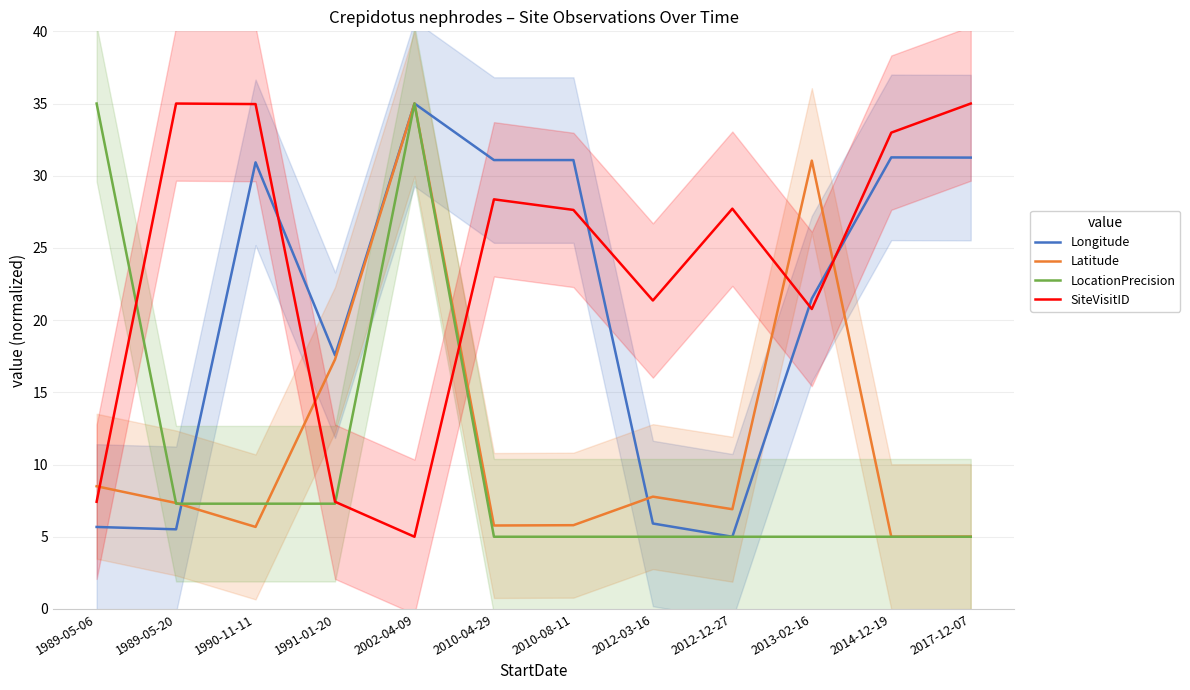

Which series has the largest range (max minus min)?

Longitude